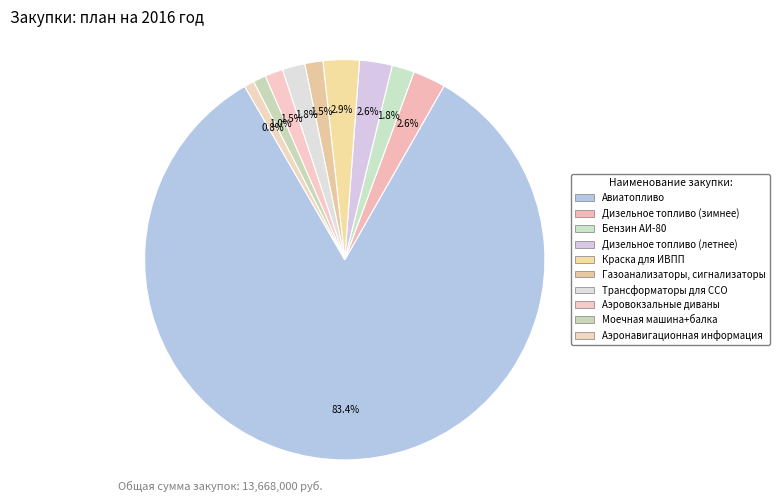

How many slices are in this pie chart?

10